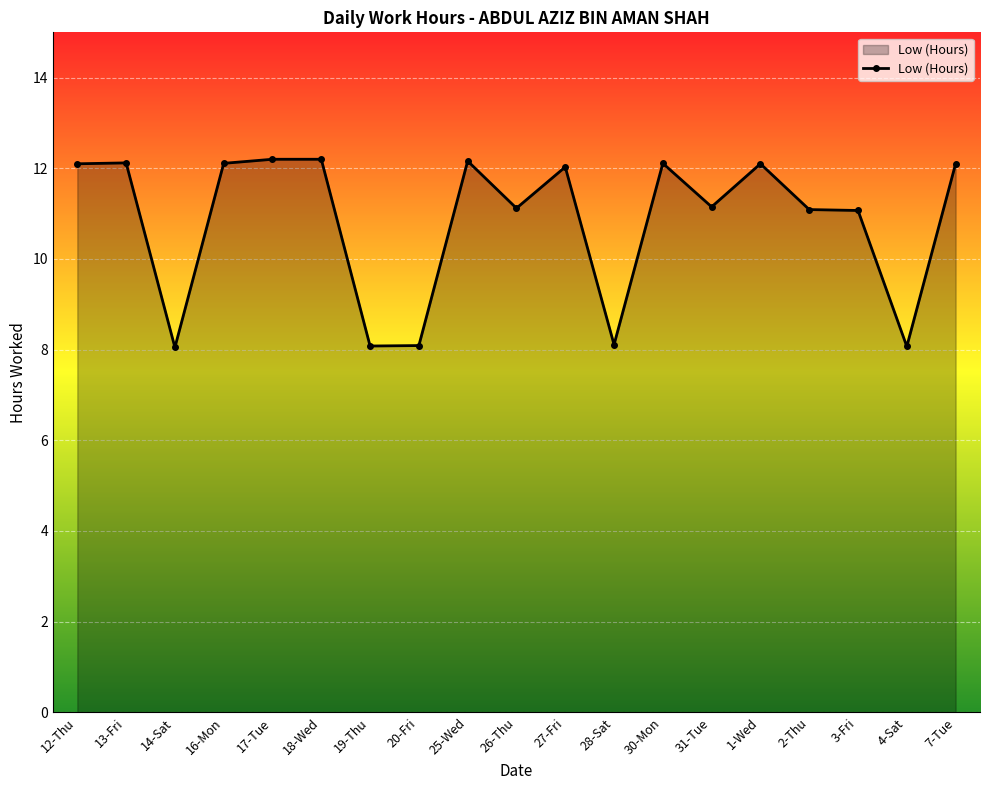

What is the ratio of the value at 31-Tue to the value at 30-Mon?

0.9